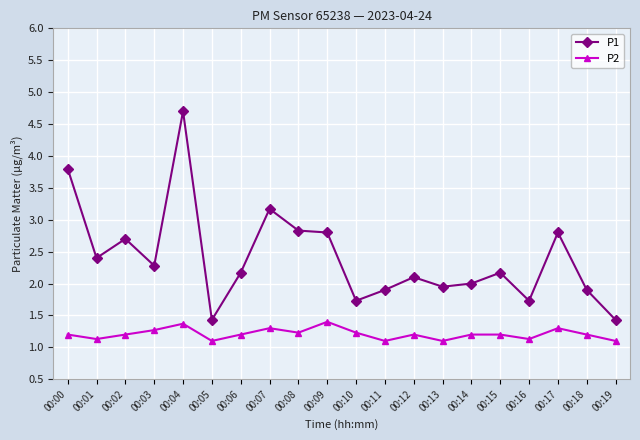

Which category has the highest value in the P1 series?

00:04